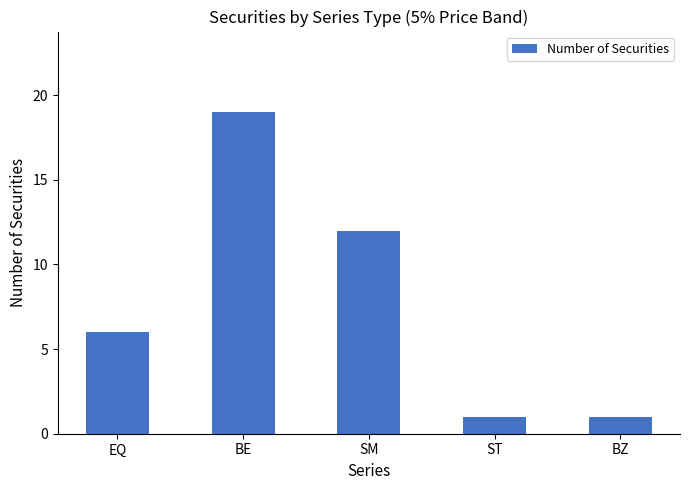

What is the difference between the maximum and minimum values?

18